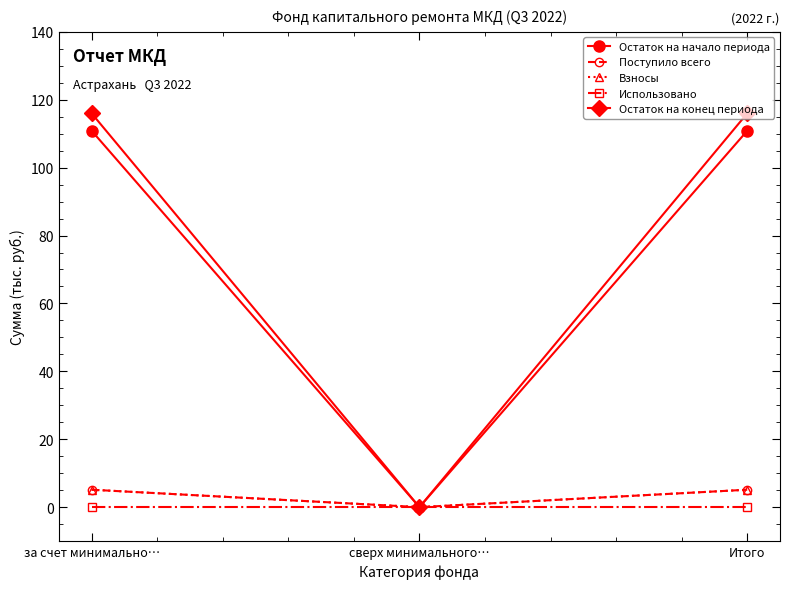

Is this an area chart (filled region under the line)?

No